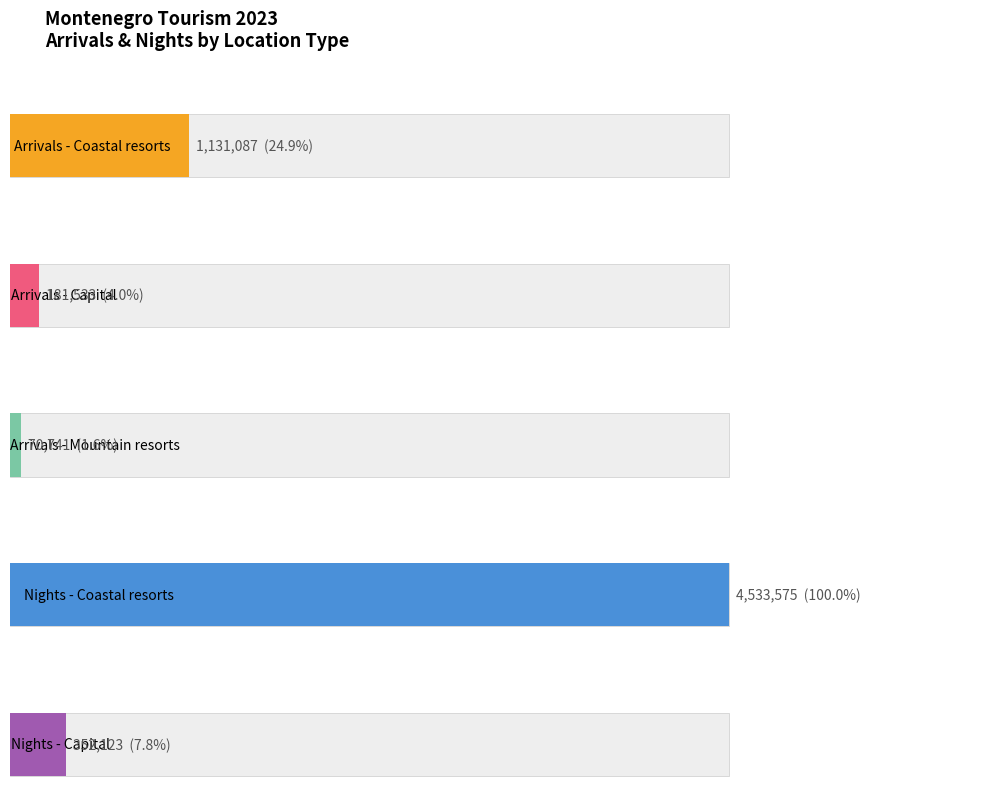

What are all the series names shown in the legend?

Arrivals - Coastal resorts, Arrivals - Capital, Arrivals - Mountain resorts, Nights - Coastal resorts, Nights - Capital